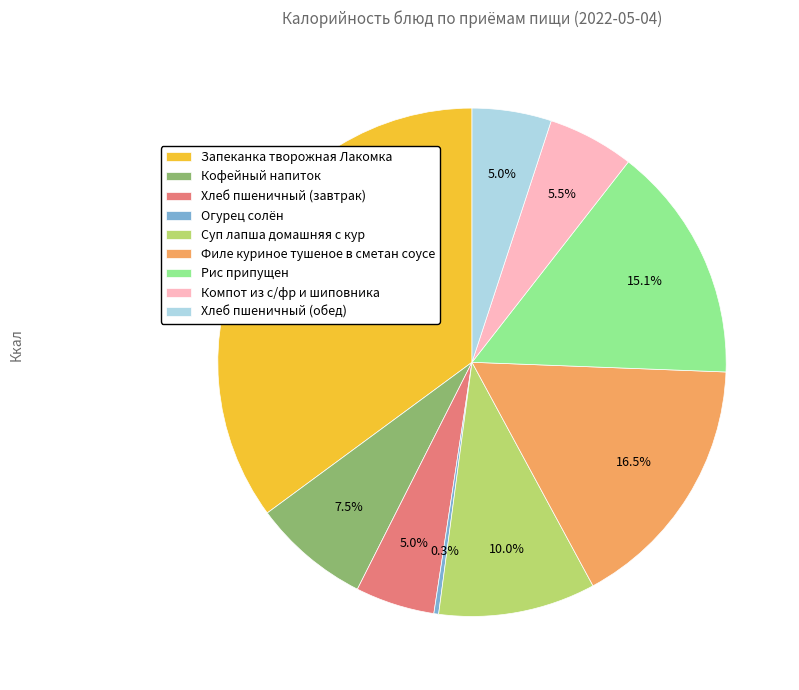

Count the number of slices in the pie.

9